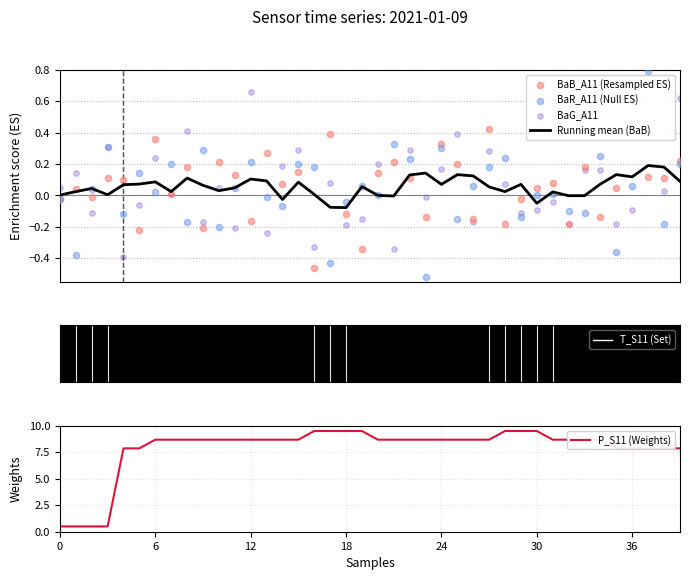

Which series contains the highest Y value?

P_S11 (Weights)